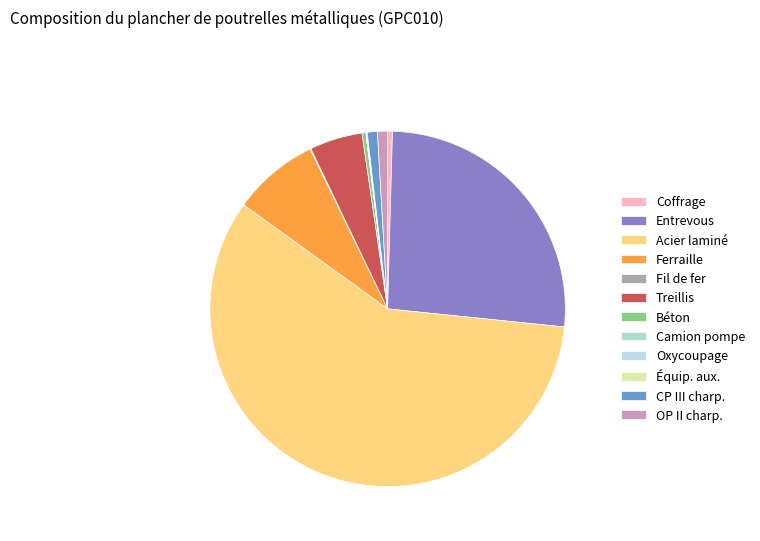

Is there any slice that represents more than half of the pie?

Yes